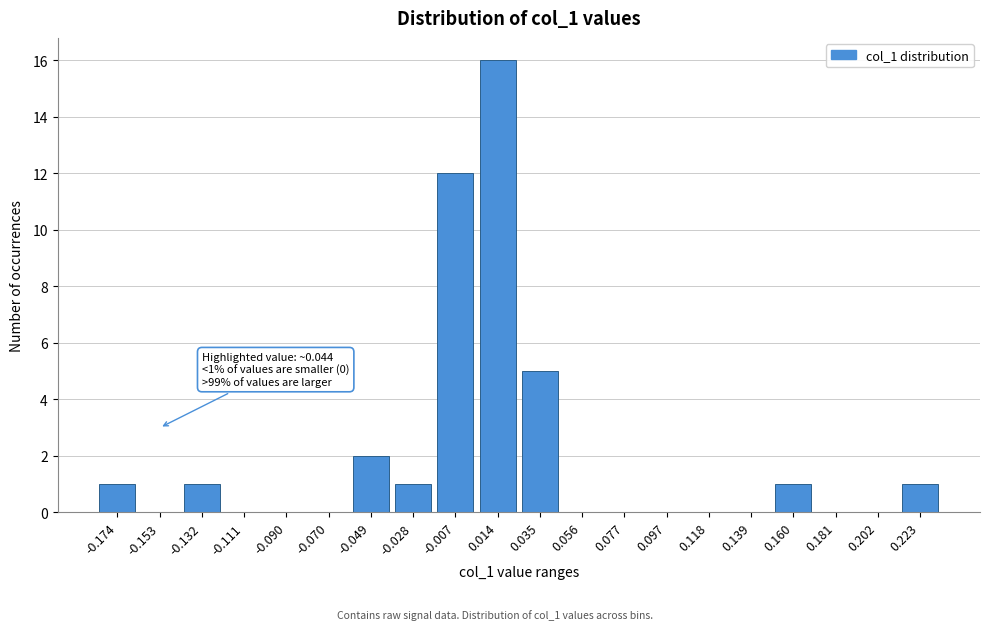

Reading left to right, list all the values displayed in this chart.

-0.174=1	-0.153=0	-0.132=1	-0.111=0	-0.090=0	-0.070=0	-0.049=2	-0.028=1	-0.007=12	0.014=16	0.035=5	0.056=0	0.077=0	0.097=0	0.118=0	0.139=0	0.160=1	0.181=0	0.202=0	0.223=1